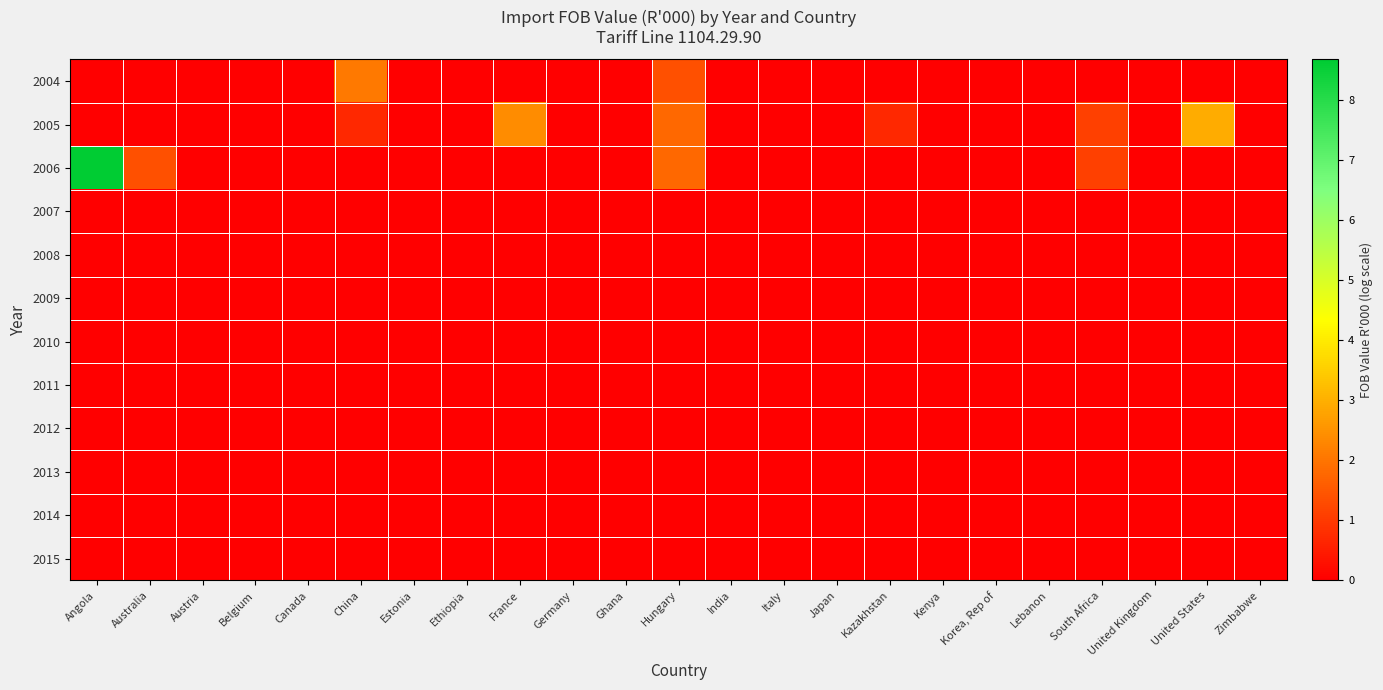

Which series has the widest spread of values?

2006